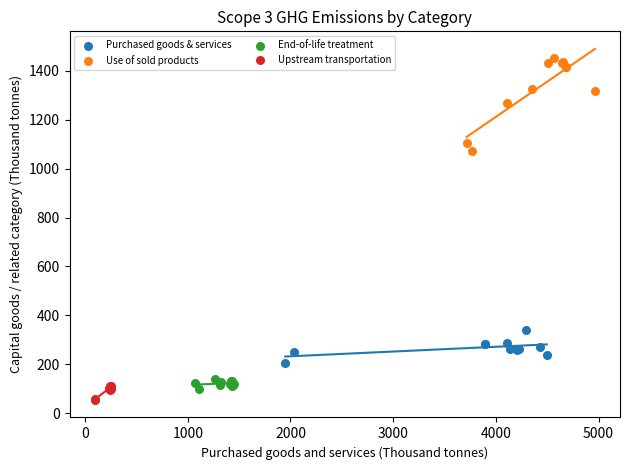

Which series contains the highest Y value?

Use of sold products